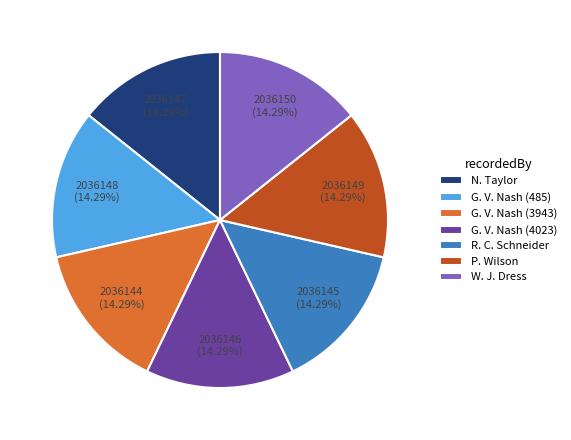

Combined, do G. V. Nash (4023) and G. V. Nash (485) account for over 50%?

No